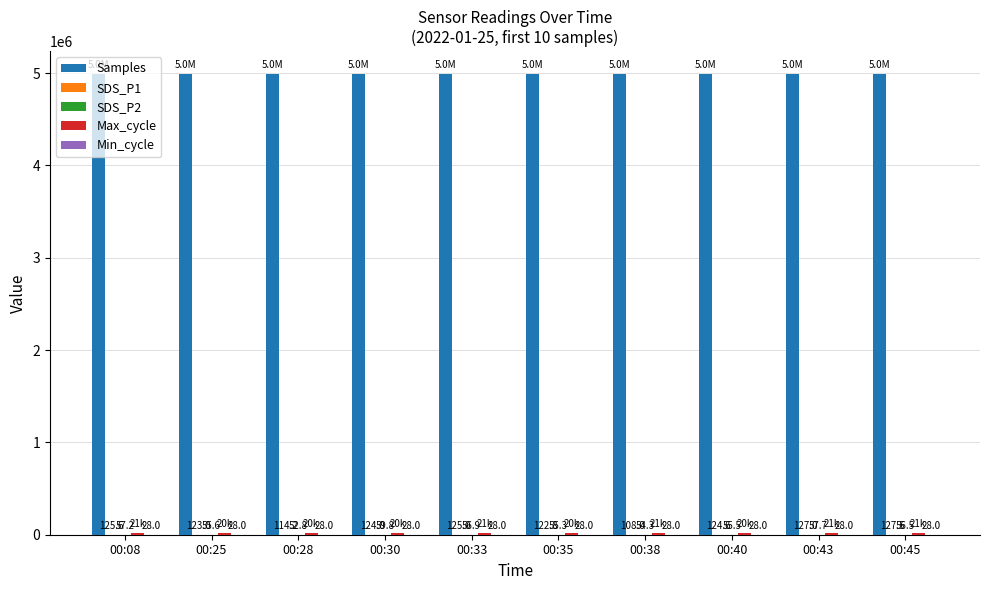

What is the sum of the Samples values at 00:35 and 00:33?

9972216.0